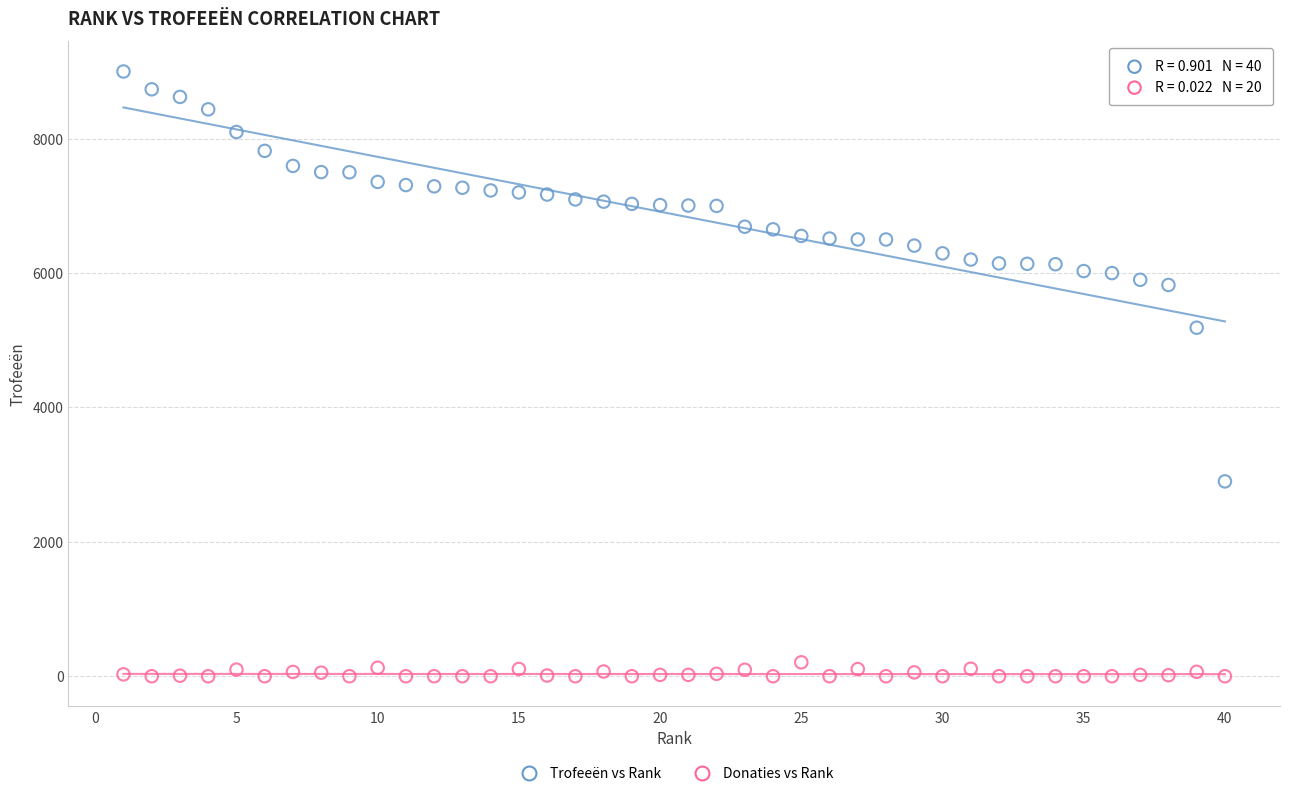

Which series reaches the minimum Y coordinate?

Donaties vs Rank